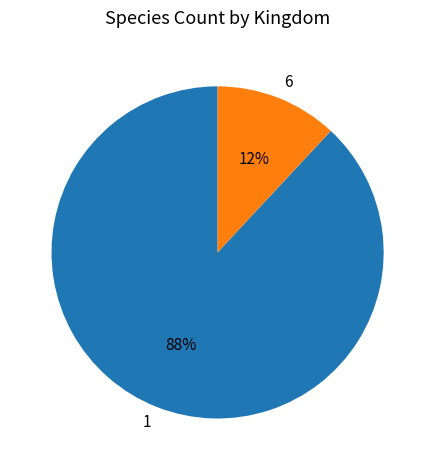

Rank the categories by value from highest to lowest.

1, 6